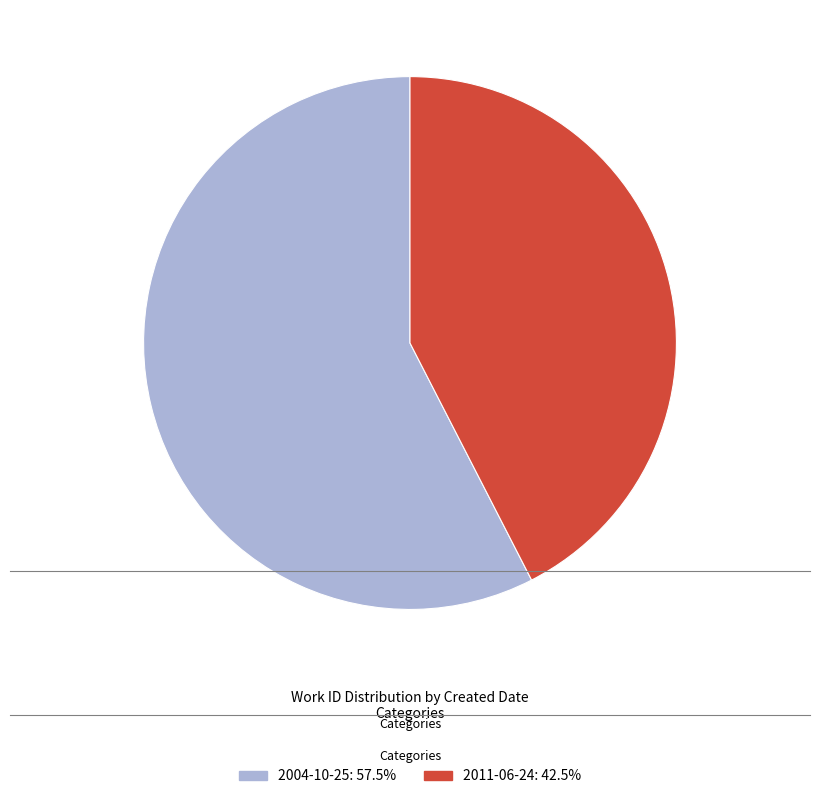

Approximately how many times larger is the value at 2011-06-24 compared to 2004-10-25?

0.7